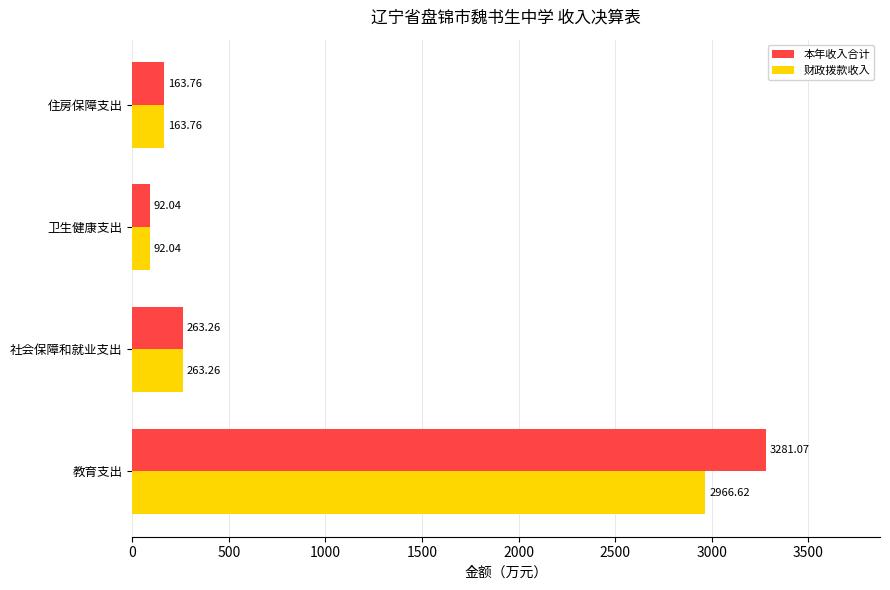

What is the minimum value shown in the chart?

92.0